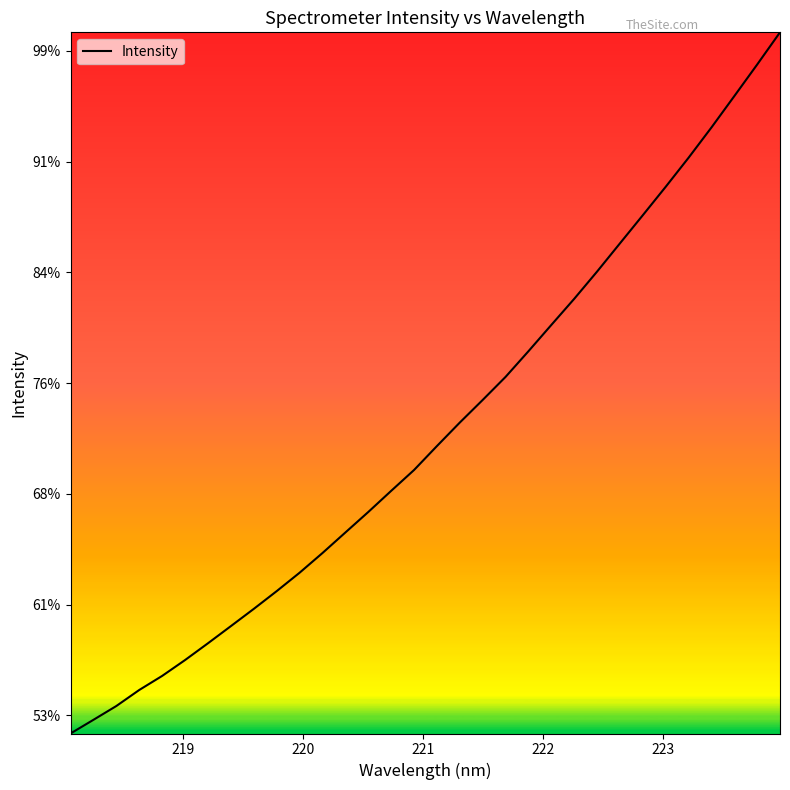

Is this an area chart (filled region under the line)?

No